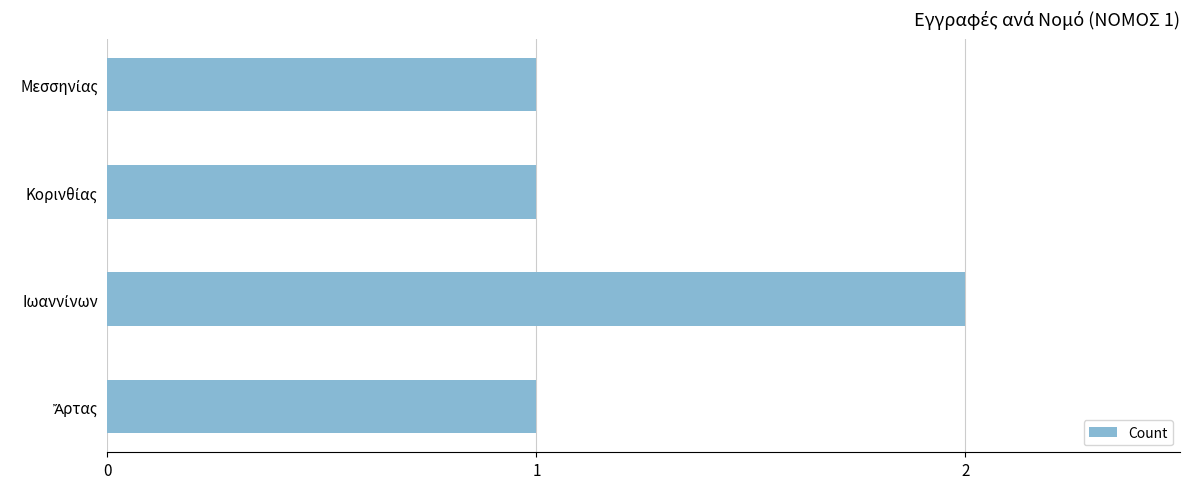

What is the sum of all values?

5